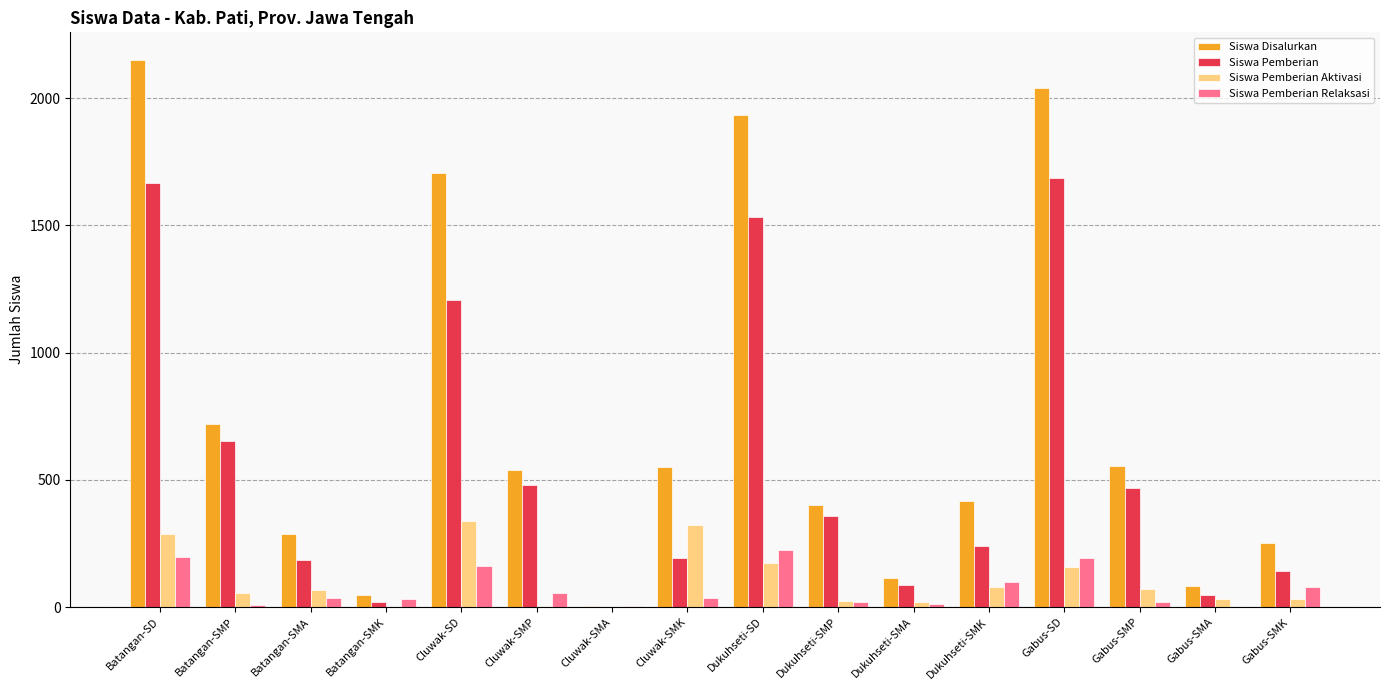

Which series has the widest spread of values?

Siswa Disalurkan